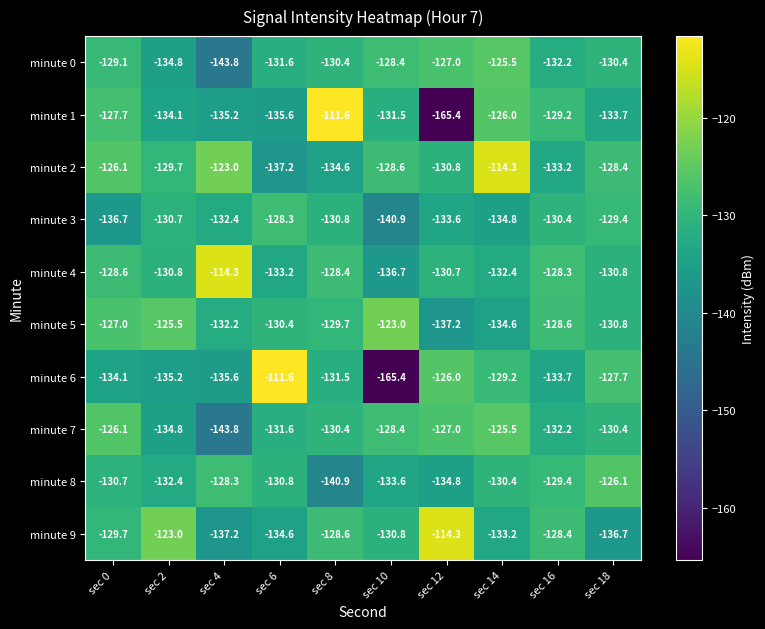

What is the lowest value of the minute 1 series?

-165.4